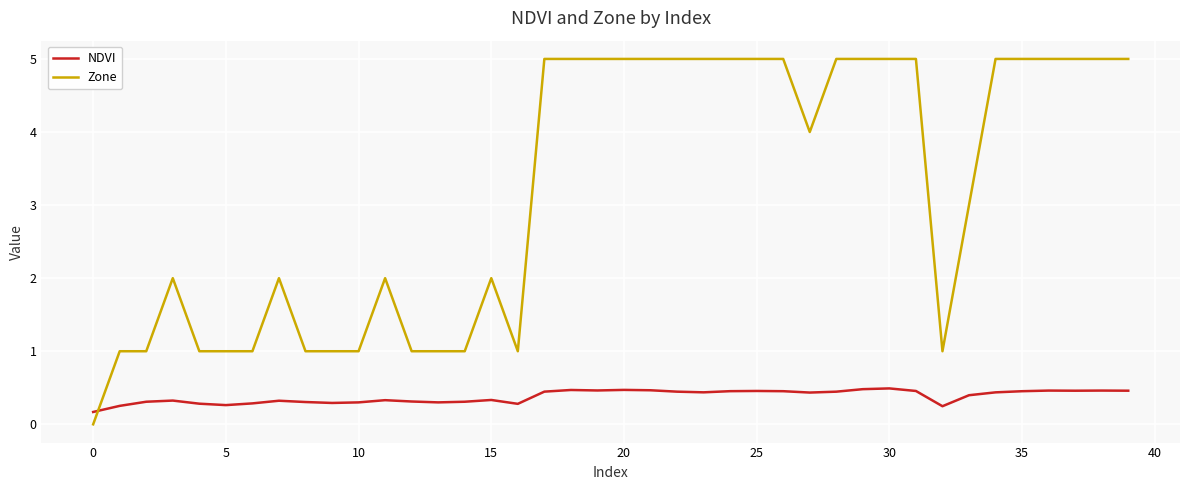

Which series has the largest total across all categories?

Zone